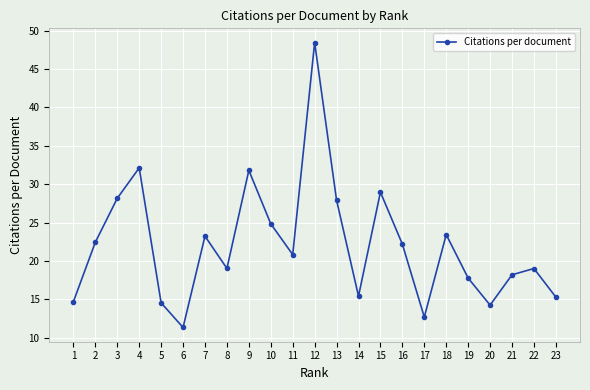

Which label corresponds to the largest value in the chart?

12